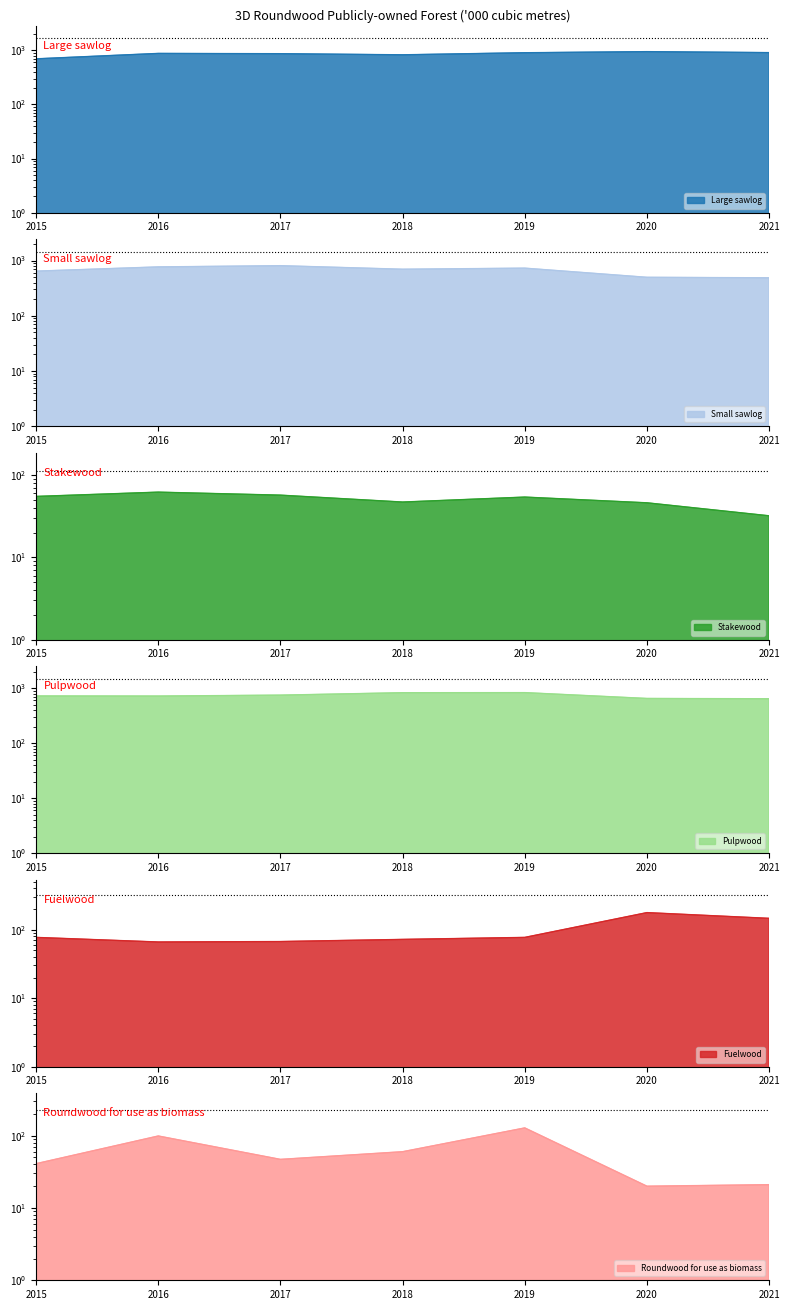

What is the sum of the Large sawlog values at 2016 and 2017?

1742